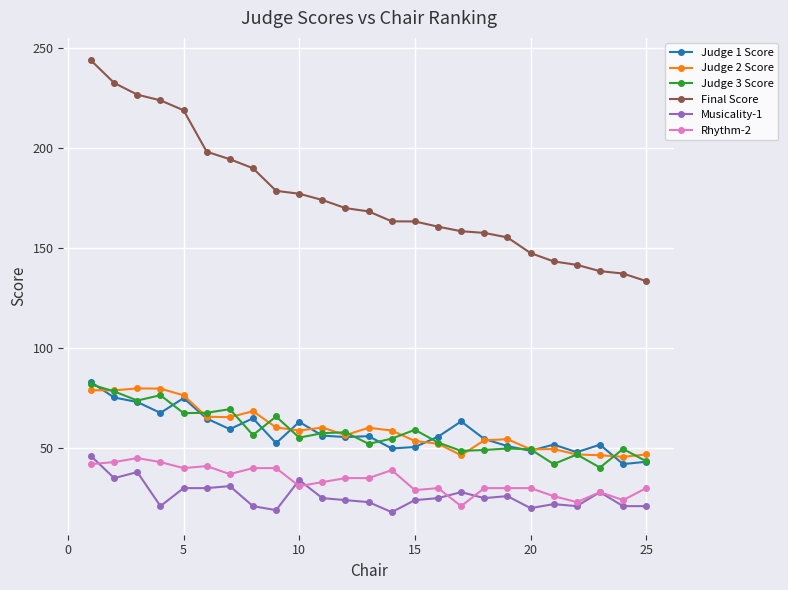

Count the number of data series in this chart.

6